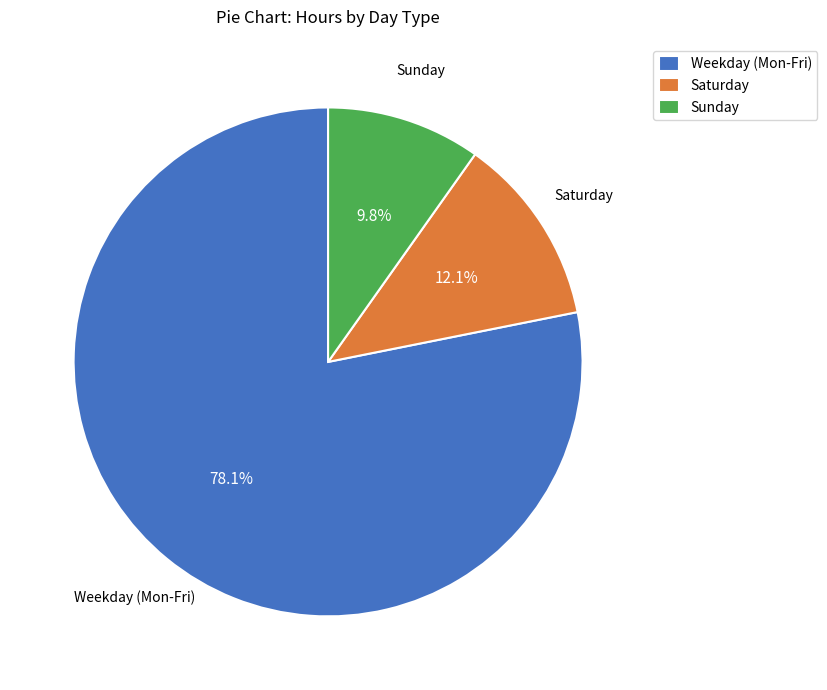

Between Saturday and Weekday (Mon-Fri), which is larger?

Weekday (Mon-Fri)